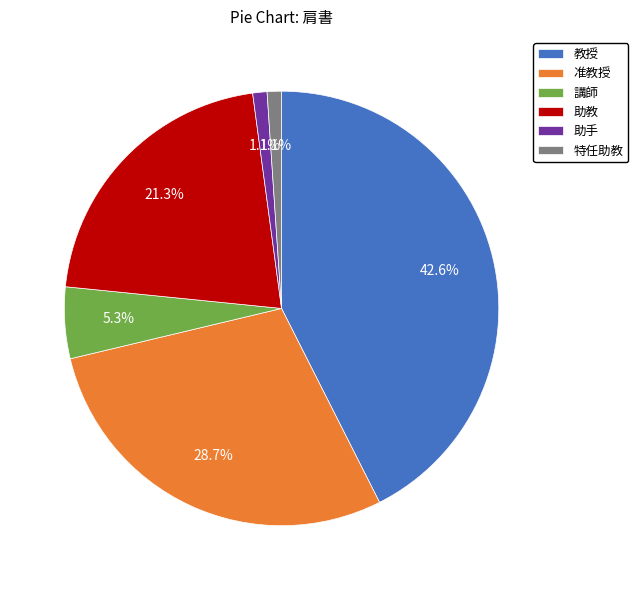

What percentage is the 教授 slice, to the nearest percent?

43%